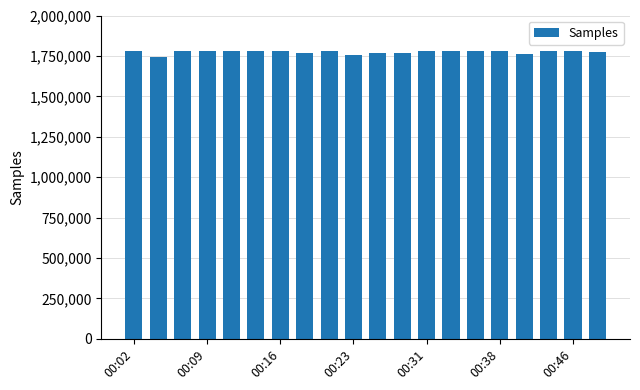

What is the value of the 18th bar from the left?

1781774